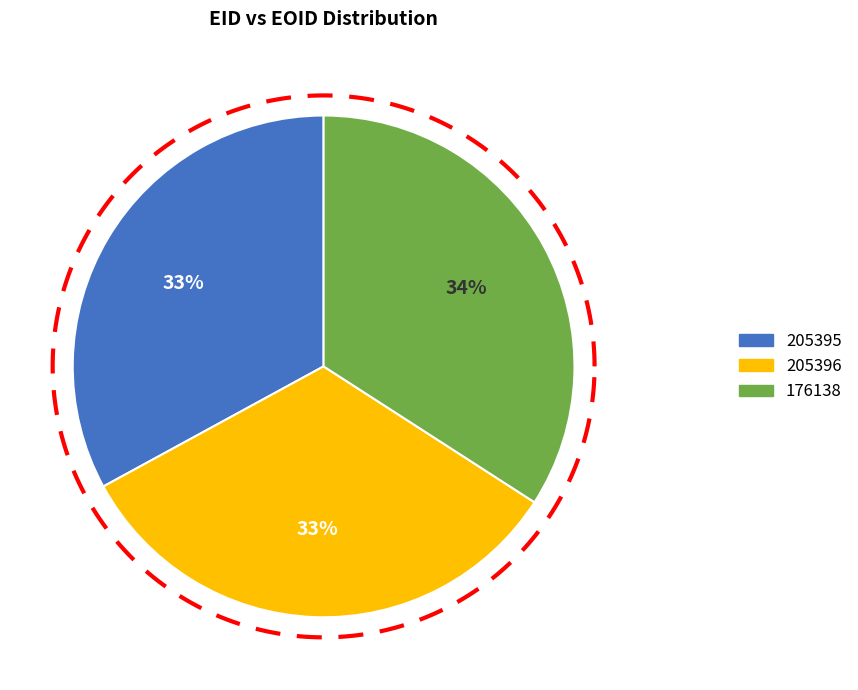

What is the largest slice in the pie chart?

176138